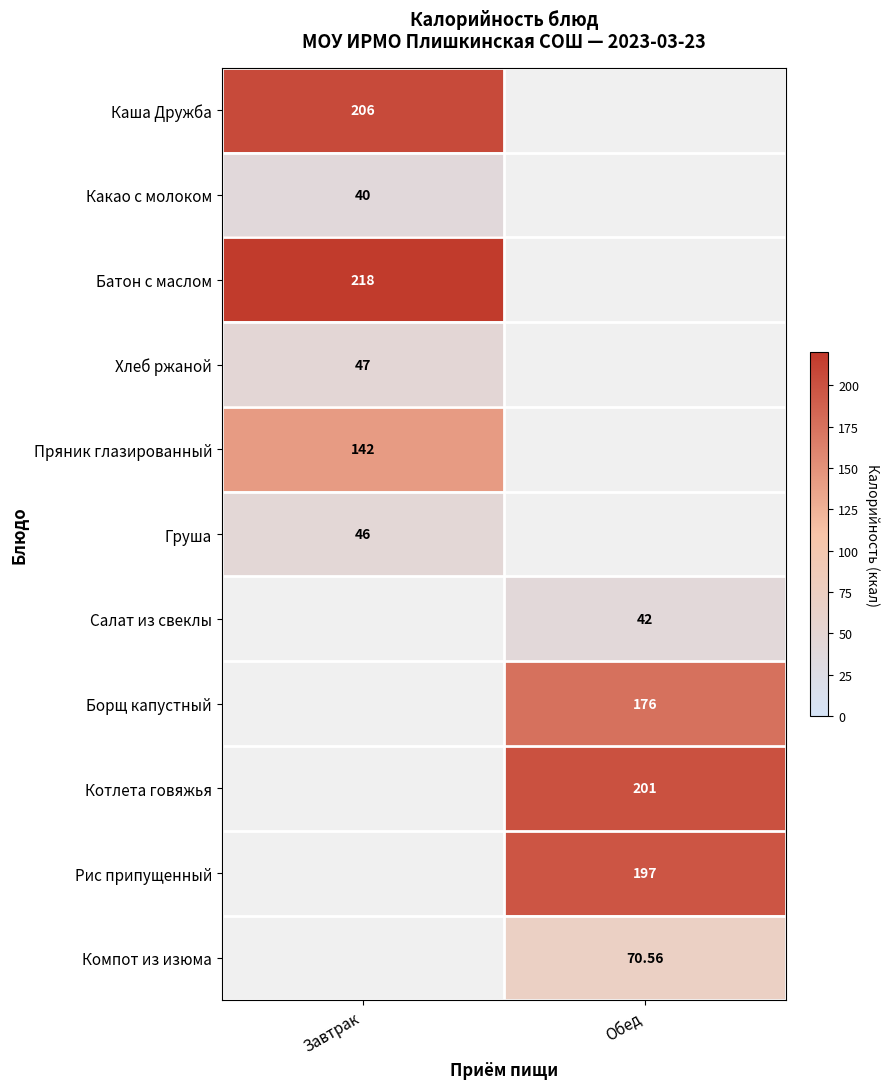

How many data points does each series have?

2